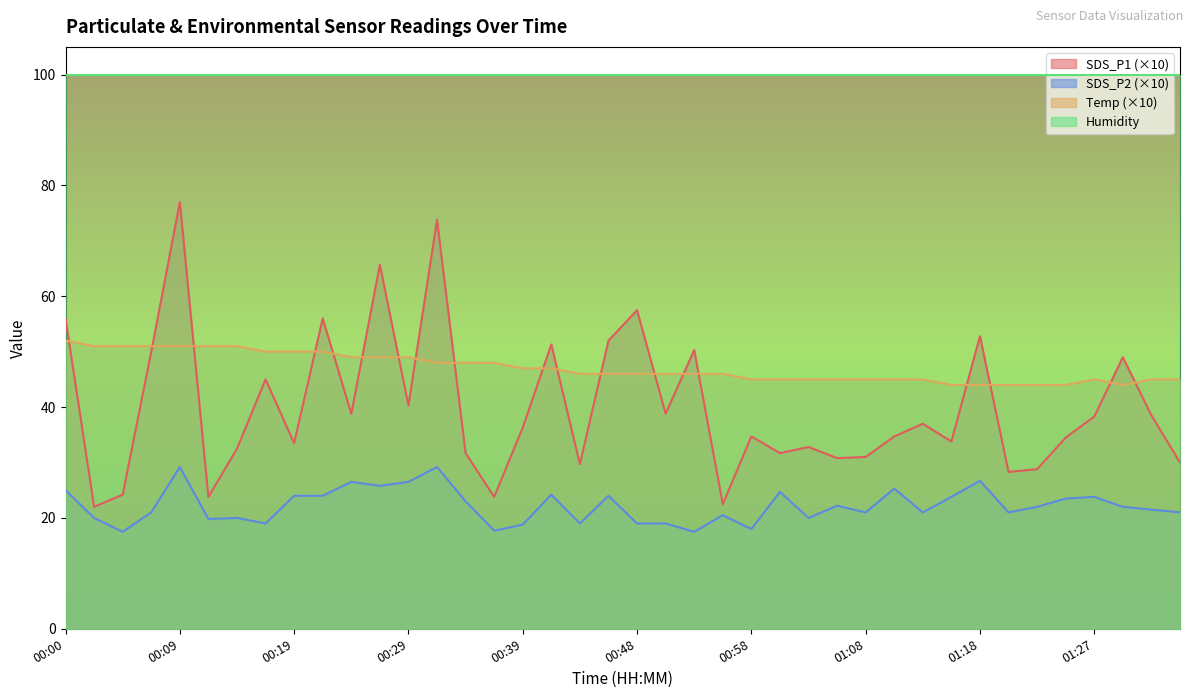

Between 01:25 and 01:35, which series saw the biggest shift?

SDS_P1